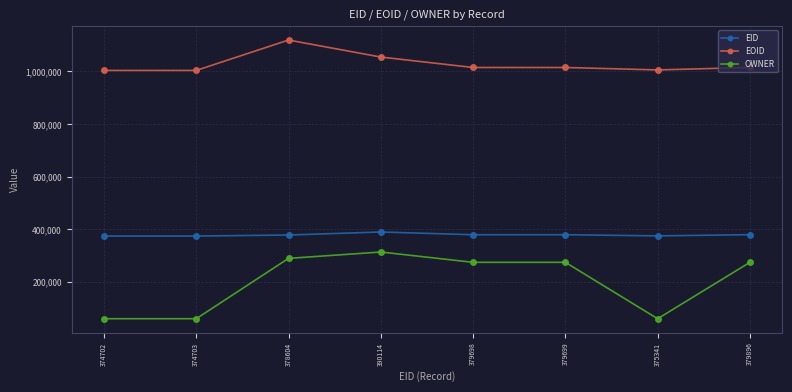

How many lines are shown in the chart?

3